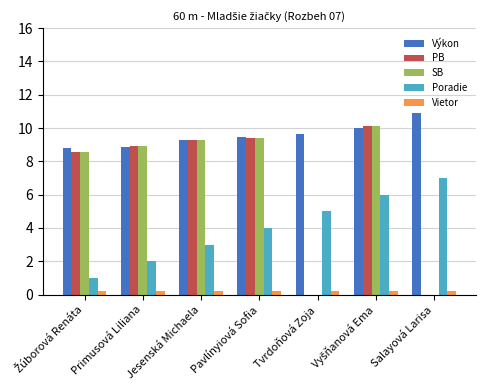

What is the sum of all Výkon values?

66.9